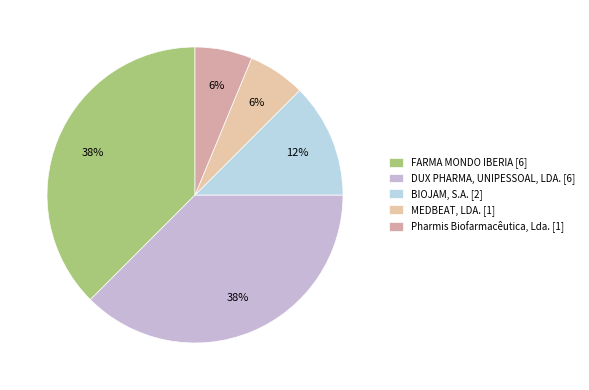

Is there a majority slice in this chart?

No